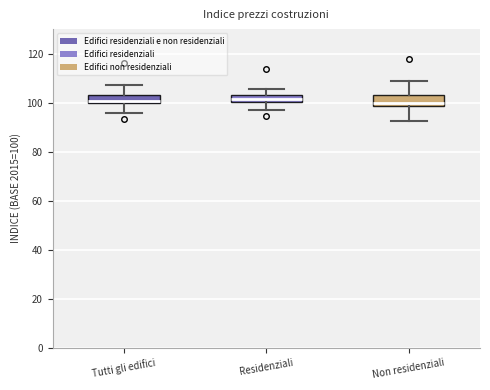

Where is the upper edge of the box for Non residenziali on the y-axis? The values are not printed on the chart, so give them approximately, as read against the axis.

104